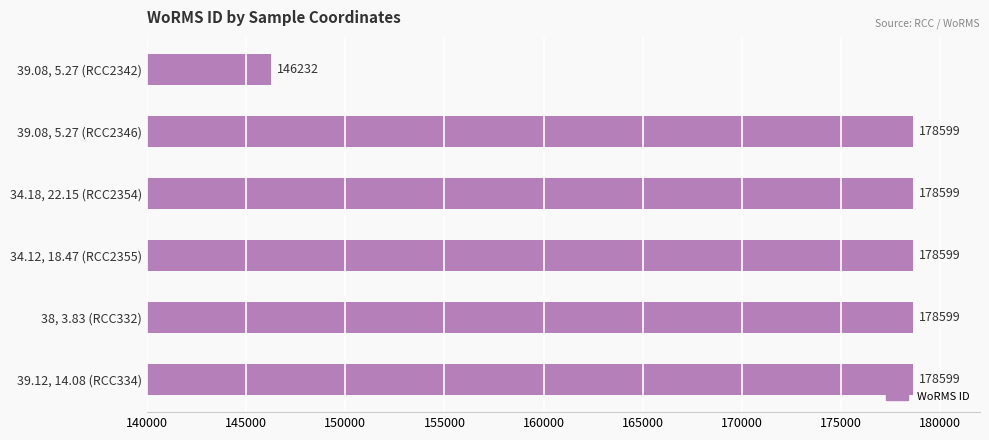

Are the bars grouped side by side (vs. stacked)?

No